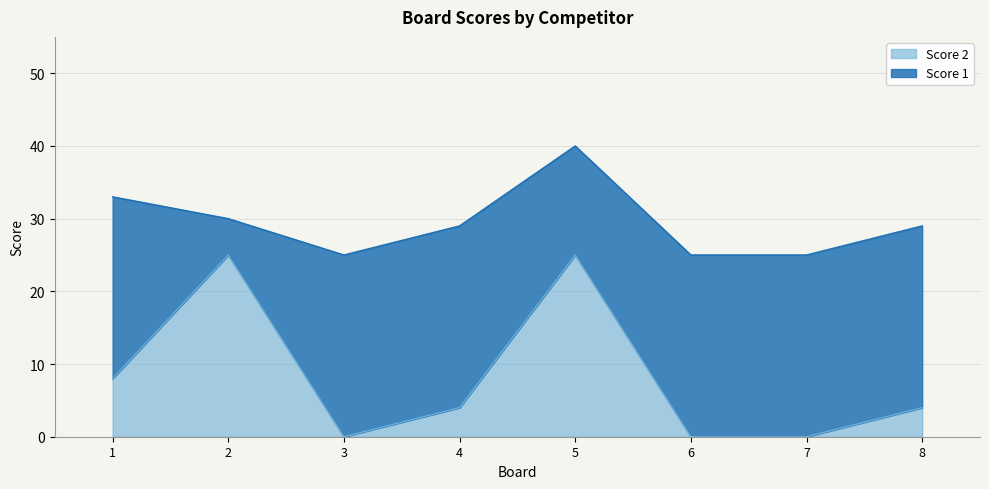

The value at 4 is 2. True or false?

False